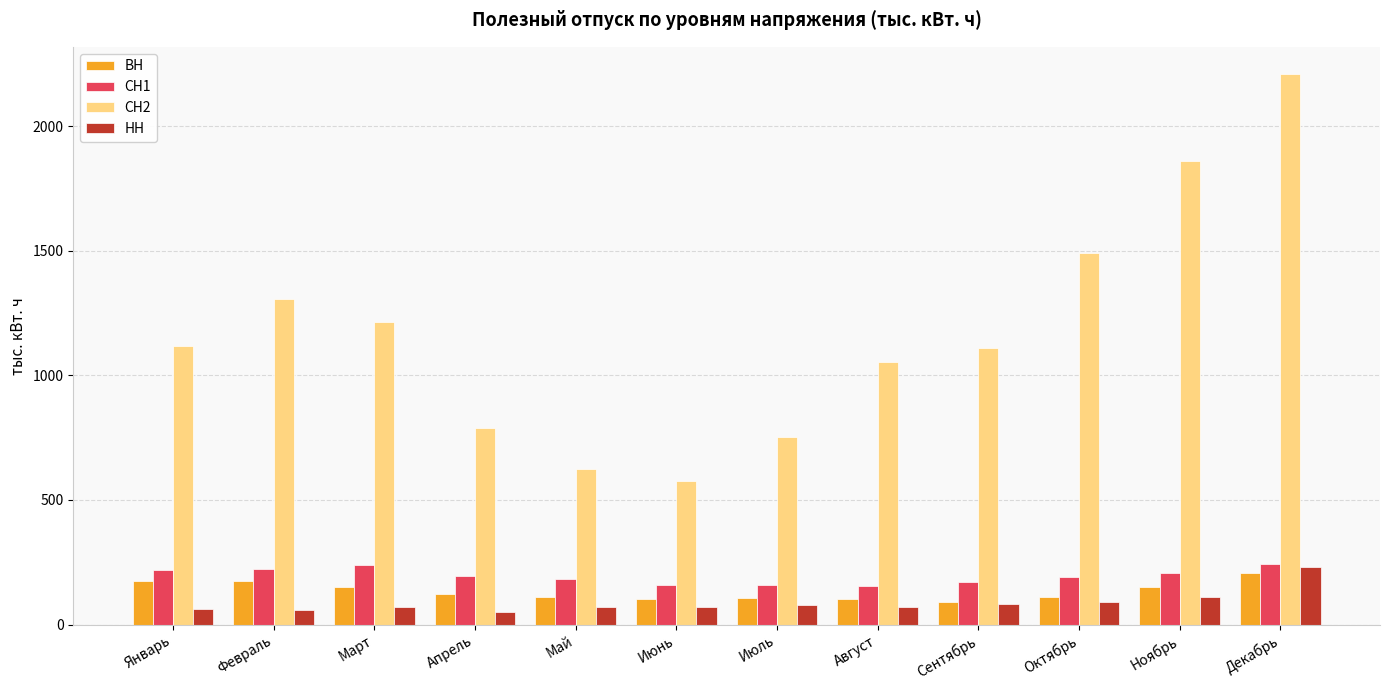

Is it true that СН1 equals 109.6 at Май?

False